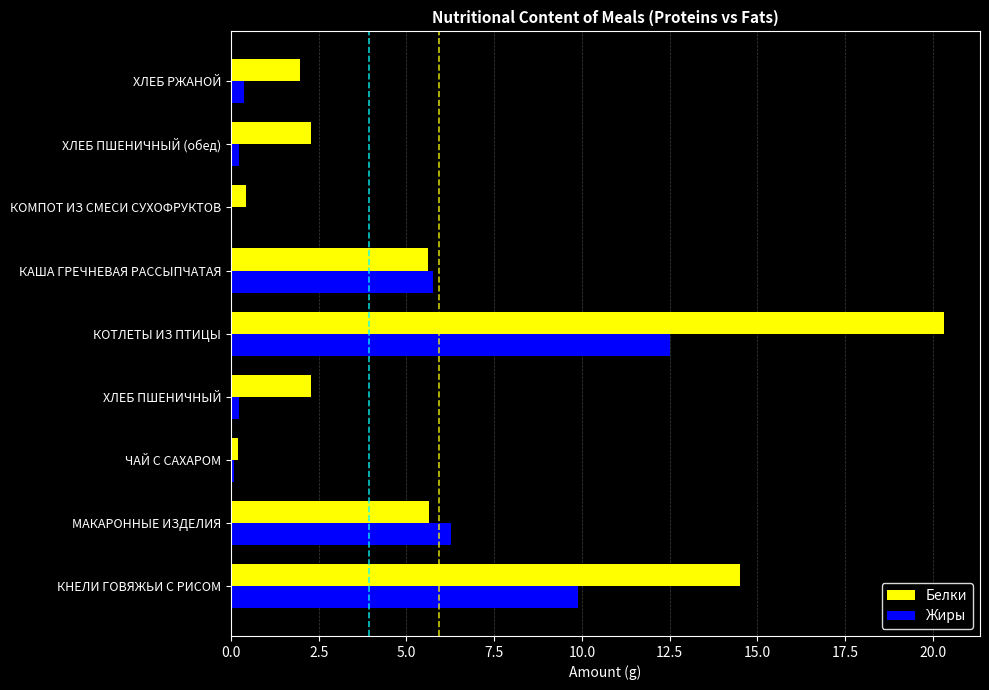

What is the sum of all Жиры values?

35.4